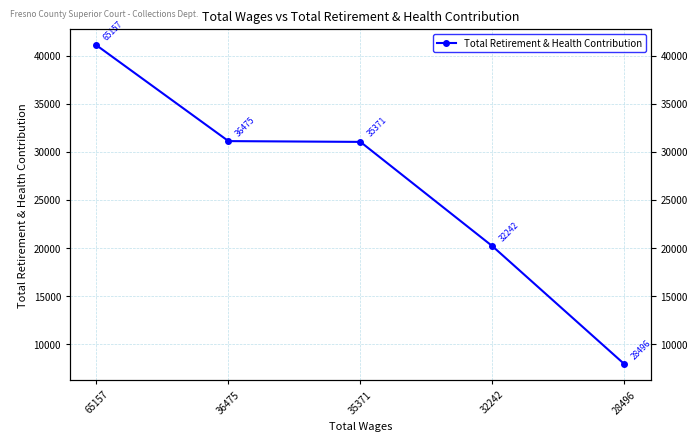

At which label is the value closest to 24507?

32242